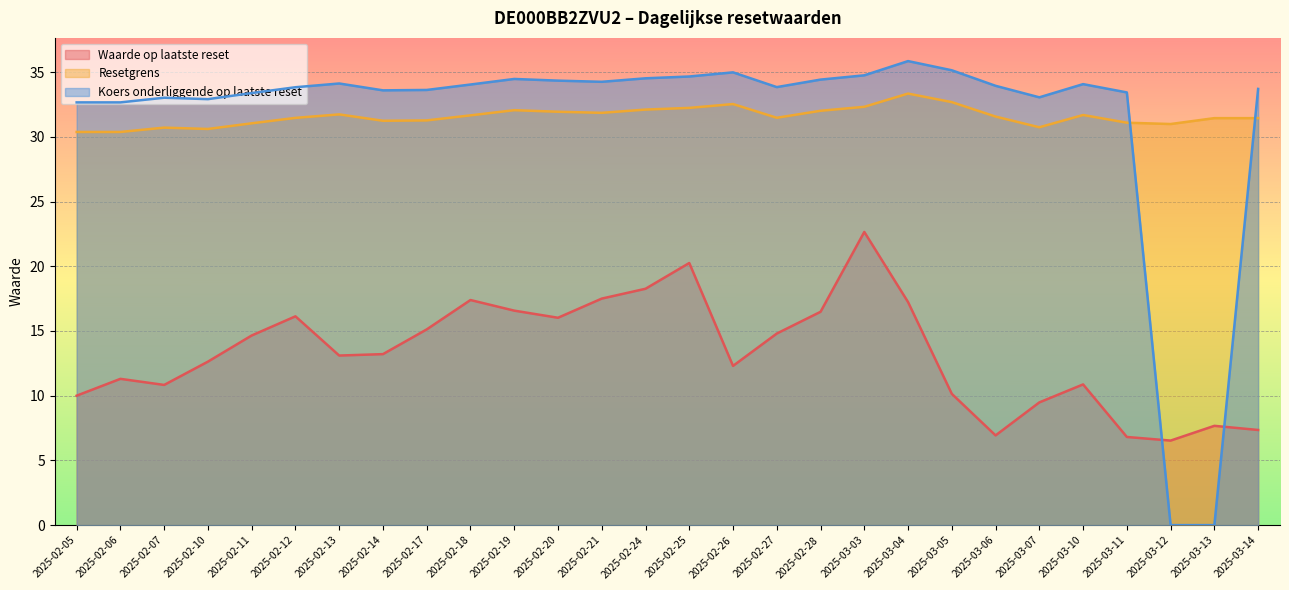

Does the chart display data point markers on the line(s)?

No